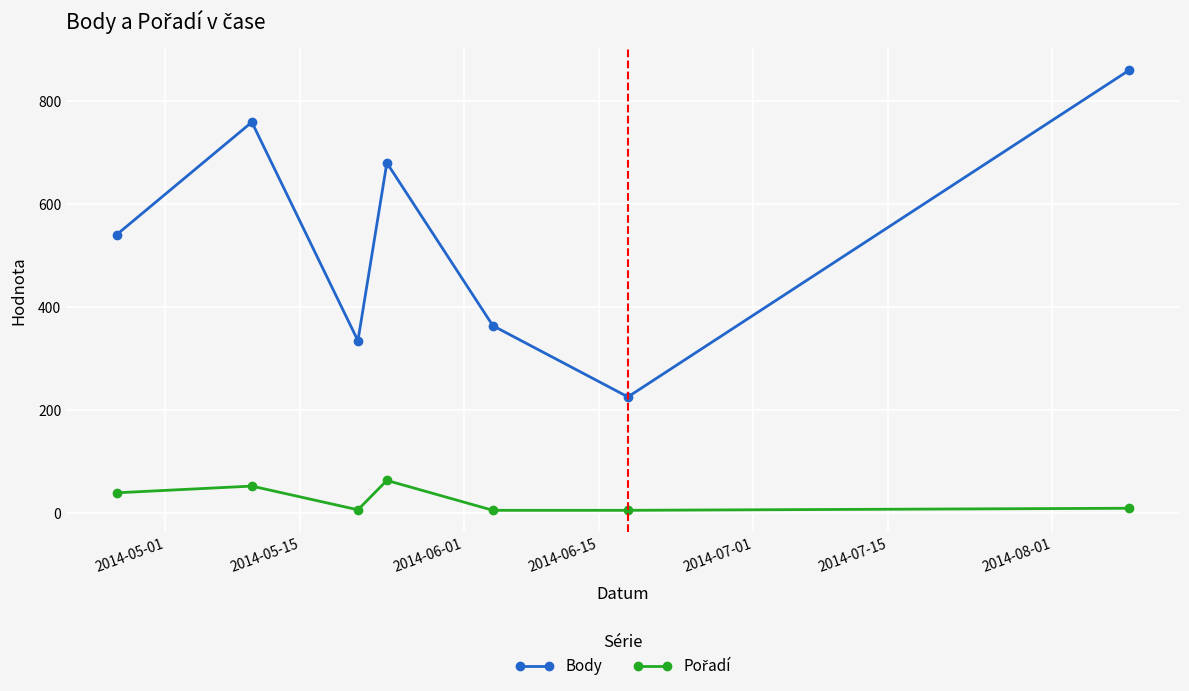

What is the difference between the maximum and minimum values in the Body series?

634